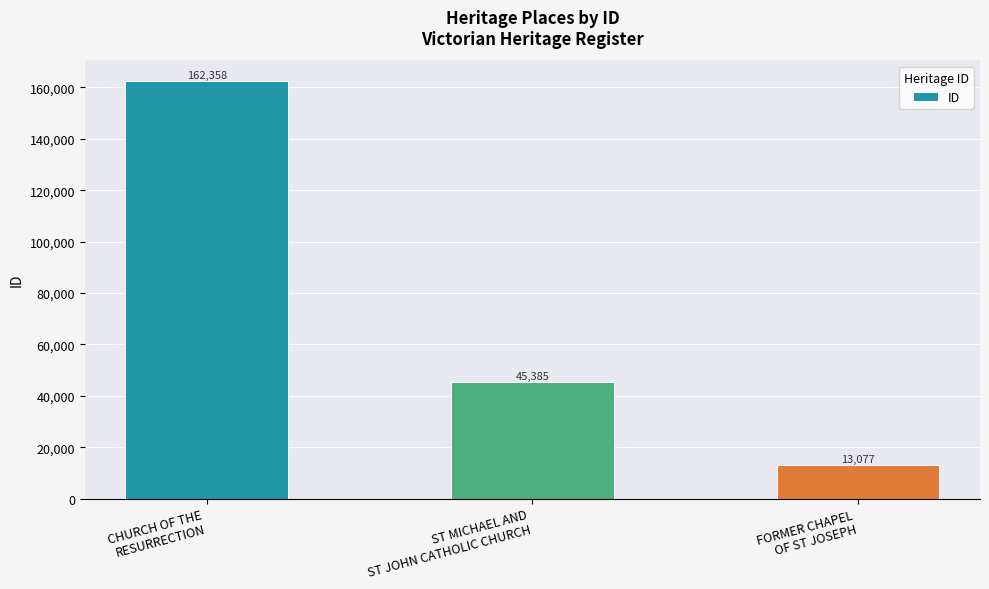

List the labels in order of value, largest first.

CHURCH OF THE
RESURRECTION, ST MICHAEL AND
ST JOHN CATHOLIC CHURCH, FORMER CHAPEL
OF ST JOSEPH